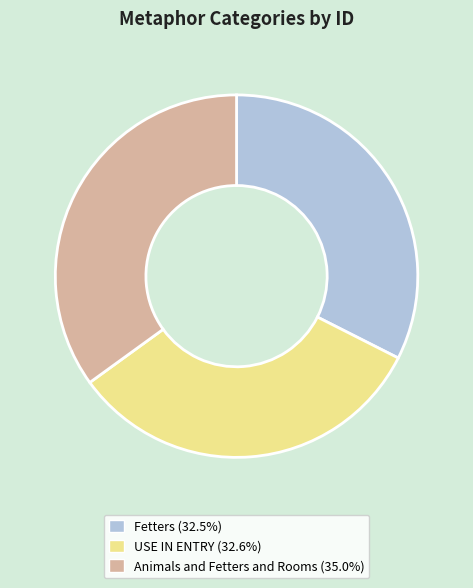

Which category has the biggest portion of the pie?

Animals and Fetters and Rooms